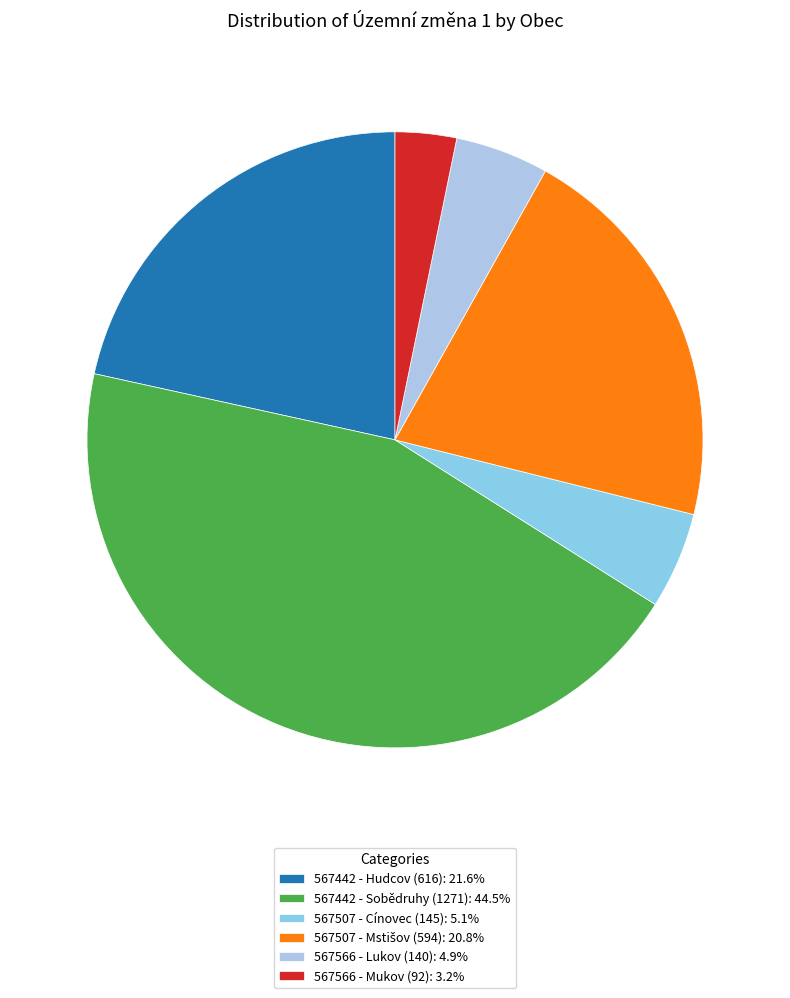

True or false: 567442 - Sobědruhy (1271) accounts for 44% of the total.

True